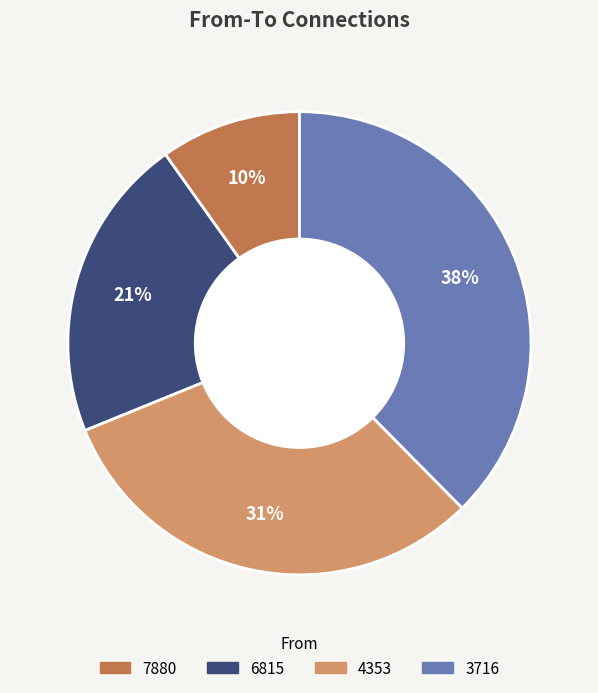

Combined, do 7880 and 3716 account for over 50%?

No